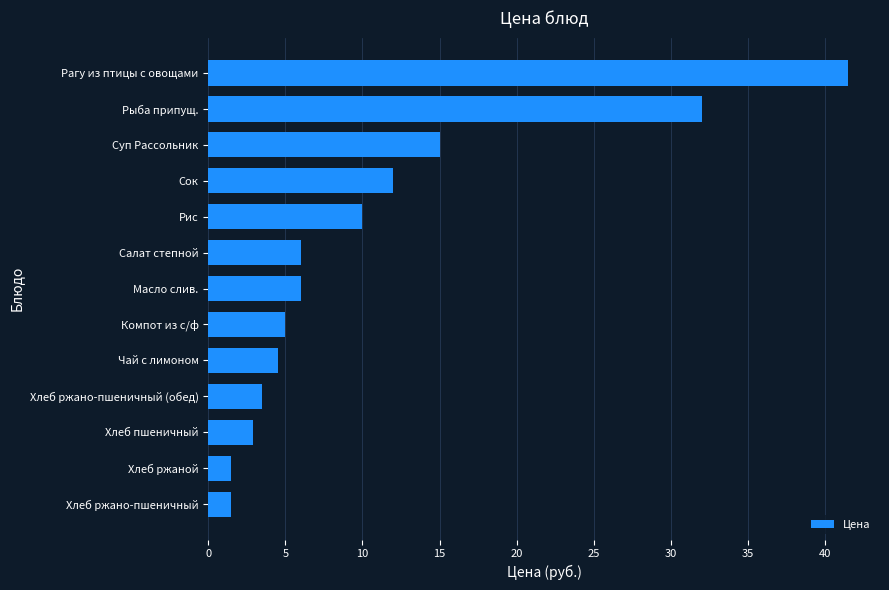

Which label corresponds to the largest value in the chart?

Рагу из птицы с овощами